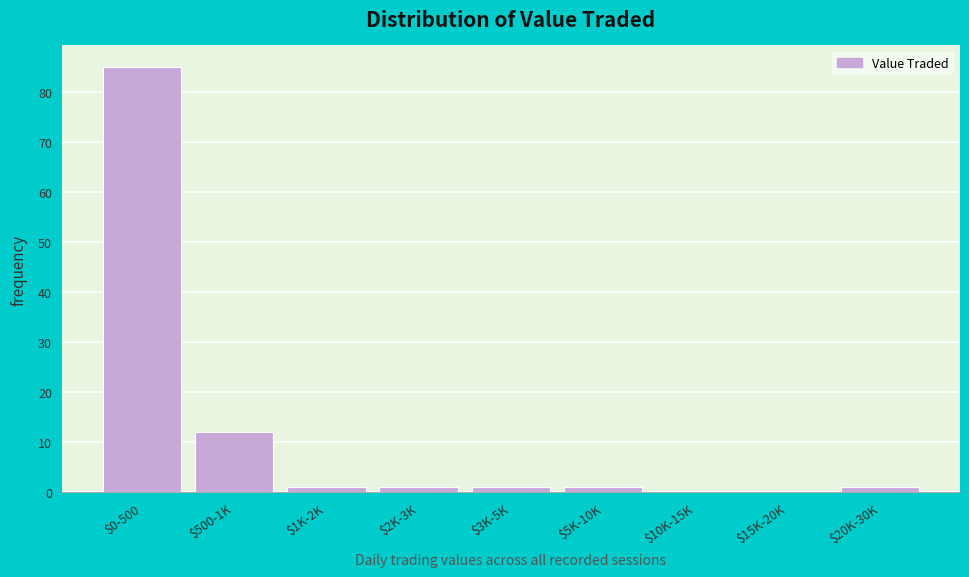

What is the sum of all values?

102